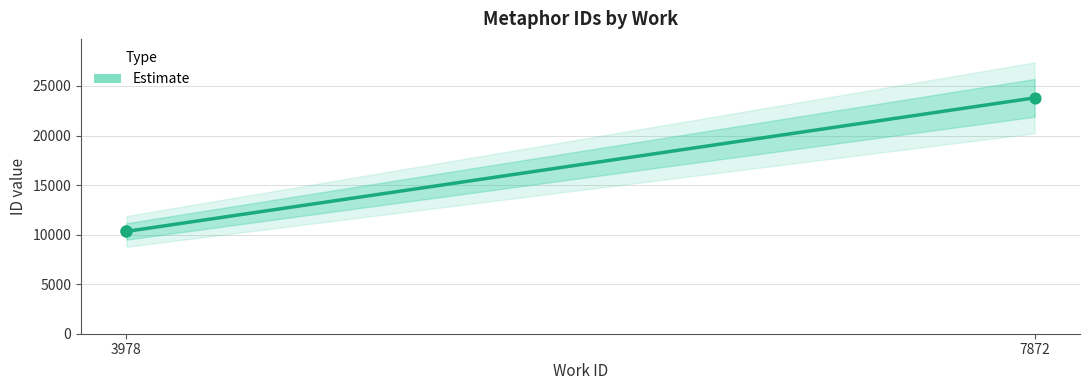

What is the ratio of the value at 7872 to the value at 3978?

2.3